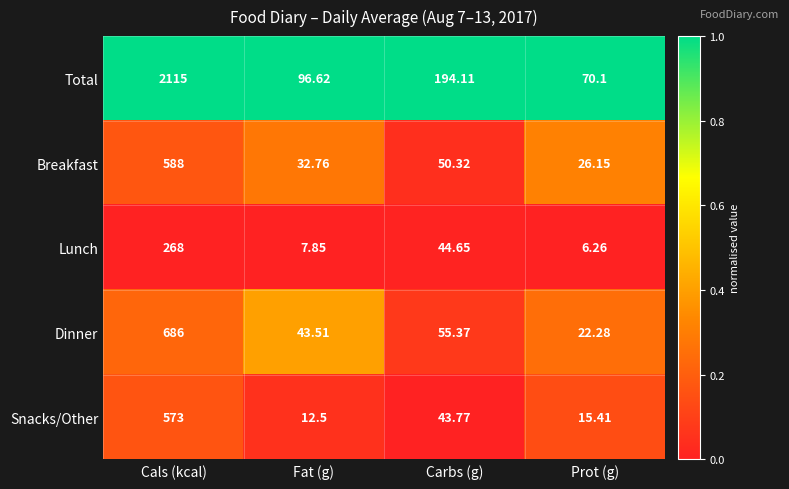

What is the spread (max minus min) of values at Prot (g)?

63.8